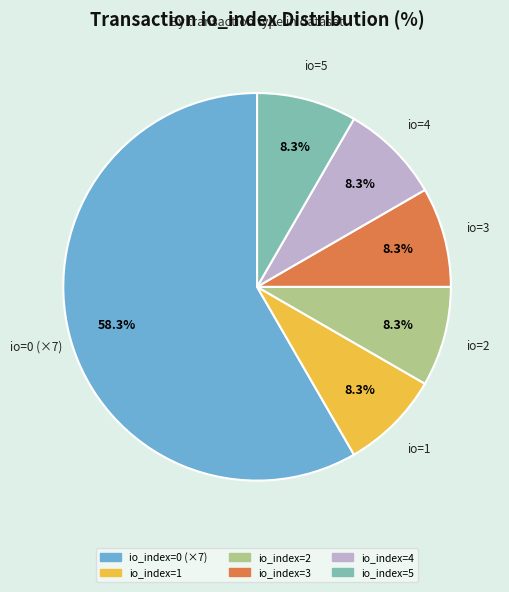

How many segments does this pie chart have?

6